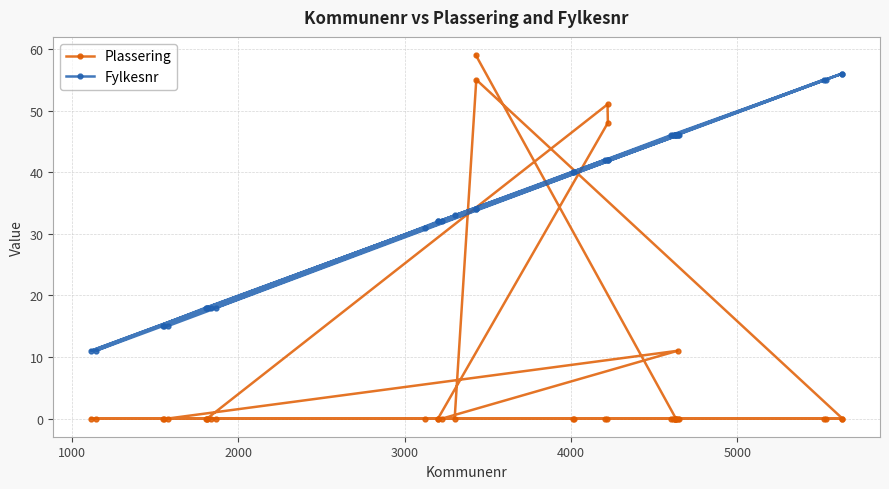

In Fylkesnr, how many points are lower than both neighbors (excluding endpoints)?

12